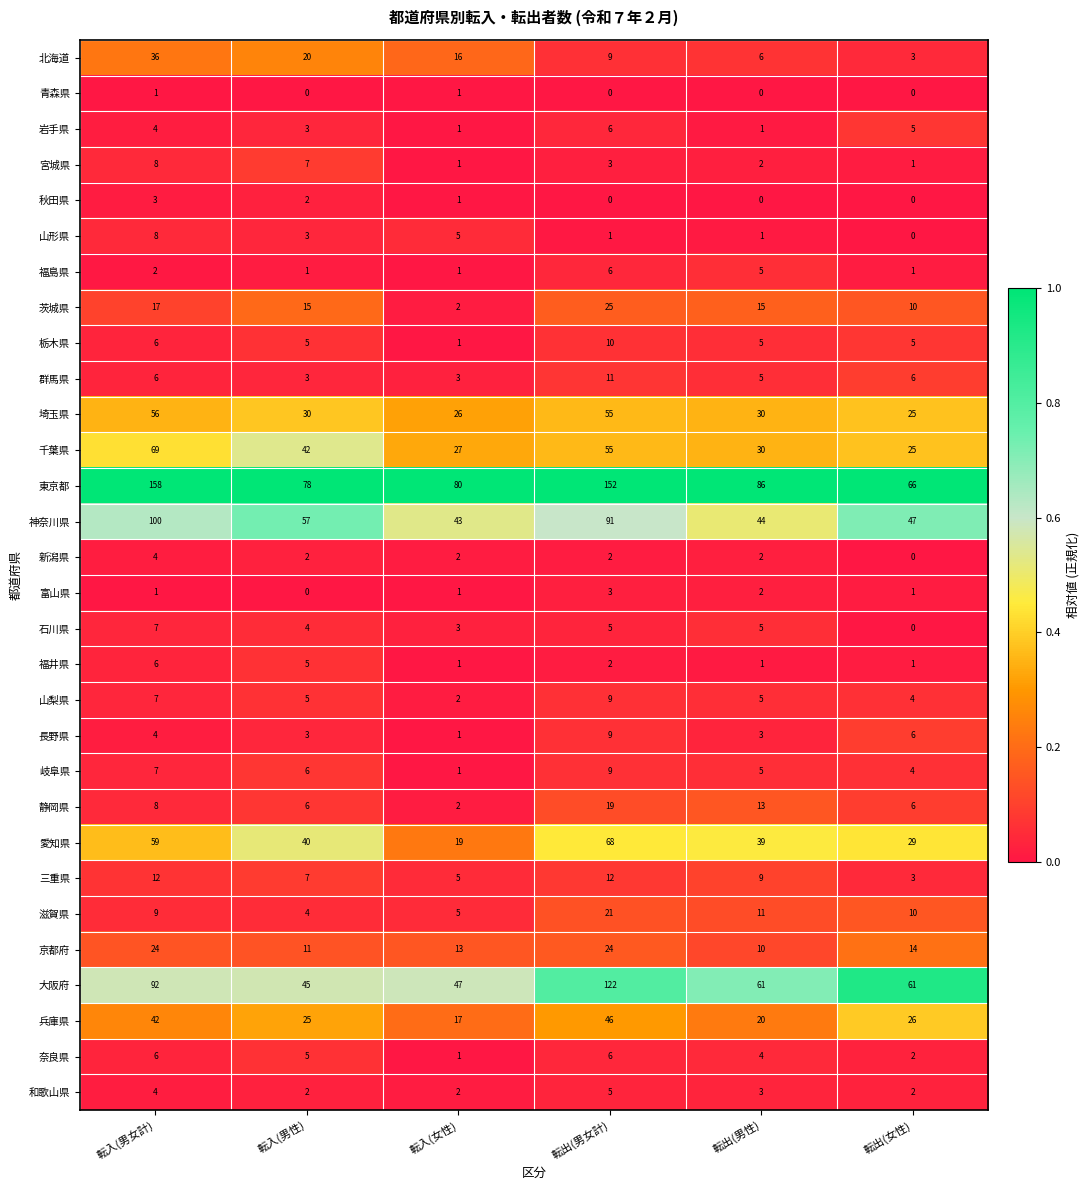

Which category has the highest value in the 福島県 series?

転出(男女計)